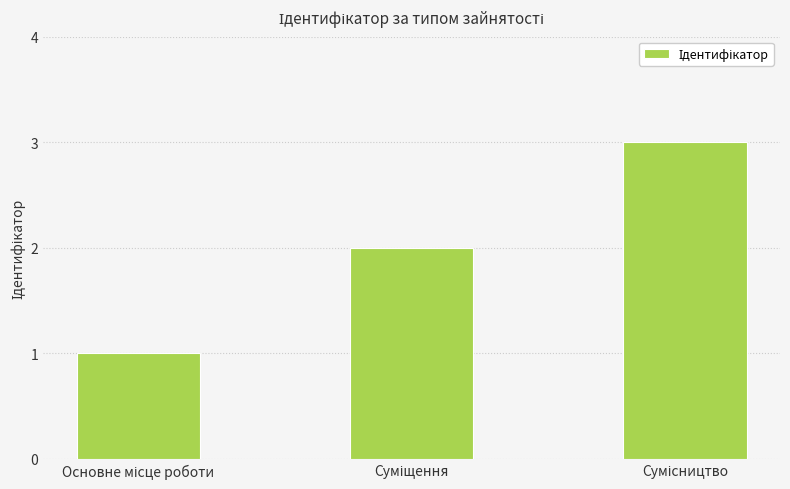

Does the chart contain any negative values?

No